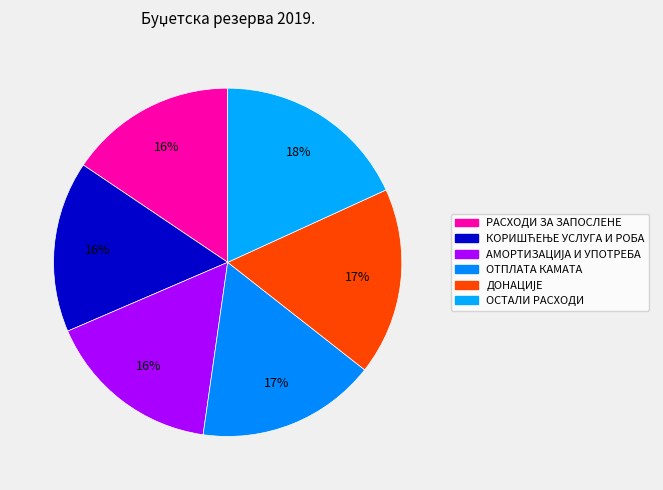

How many slices are in this pie chart?

6